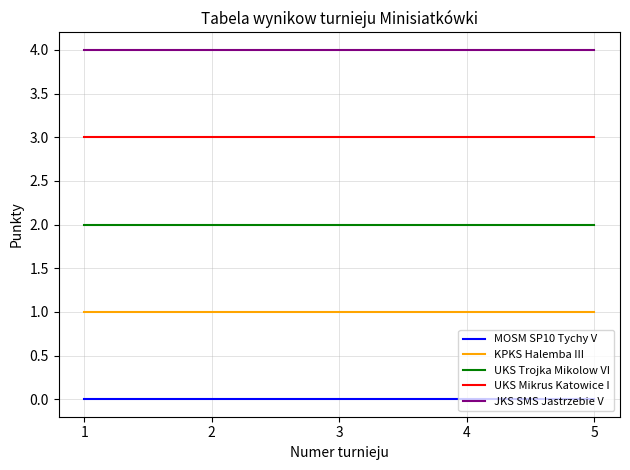

What is the average value of the UKS Trojka Mikolow VI series?

2